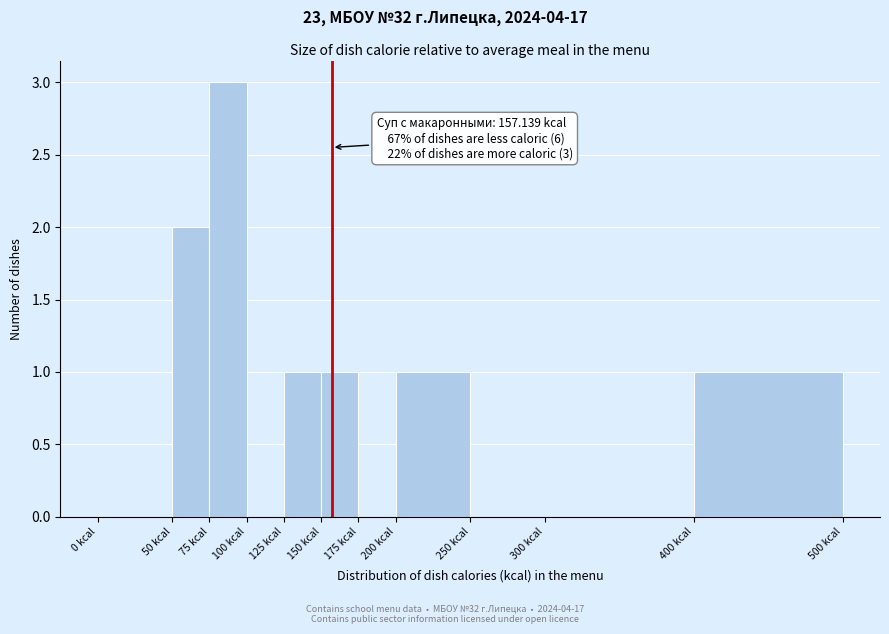

Over which range of the x-axis is the bar tallest?

75 to 100